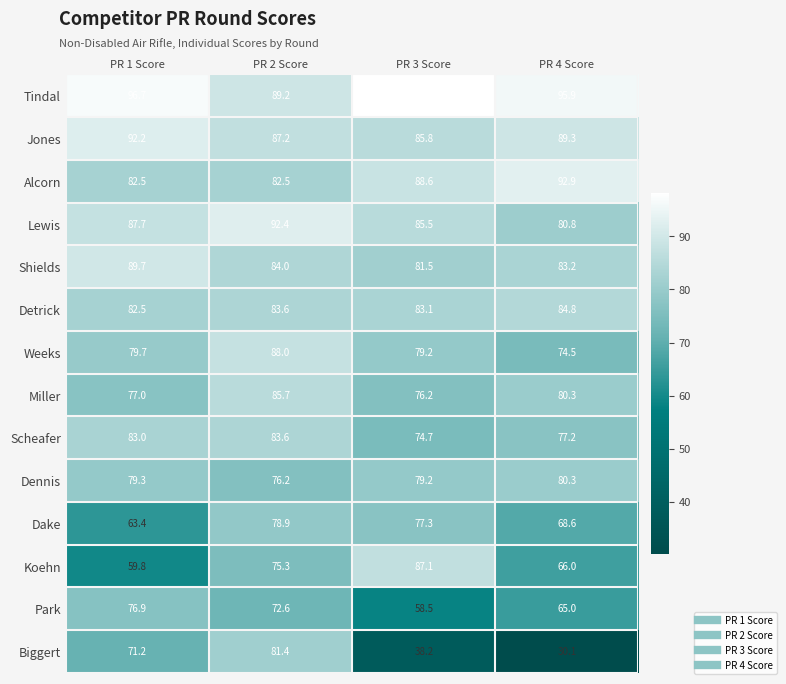

The Alcorn series shows 82.5 at PR 1 Score. True or false?

True